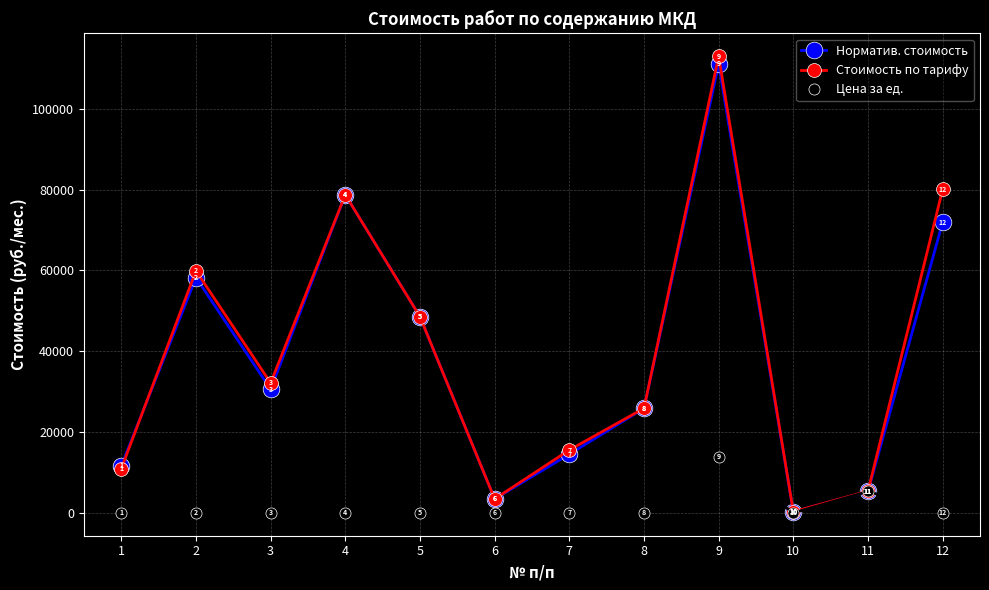

What is the lowest value of the Норматив. стоимость series?

265.0